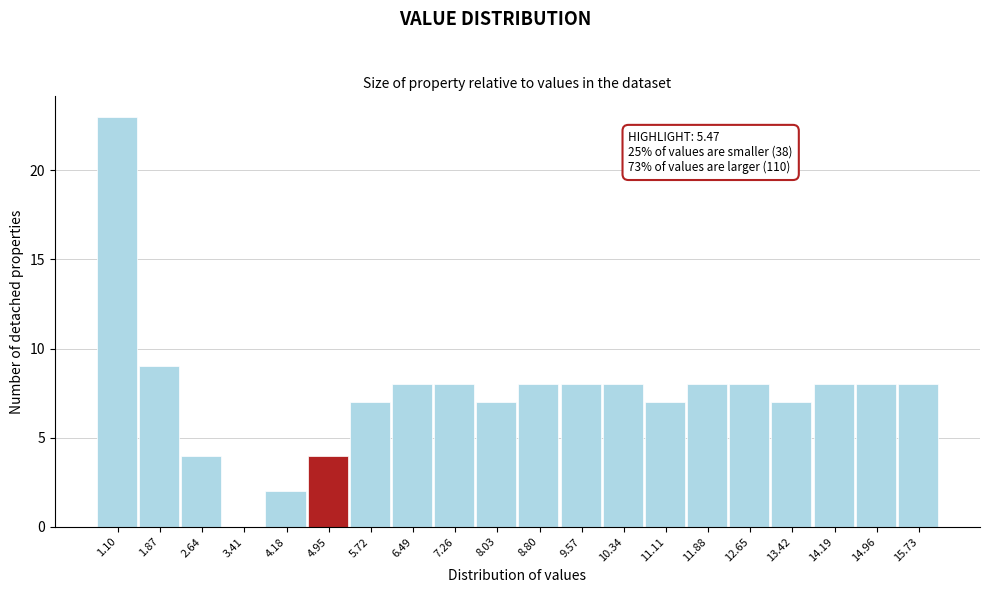

Reading right to left, list all the values displayed in this chart.

15.73=8	14.96=8	14.19=8	13.42=7	12.65=8	11.88=8	11.11=7	10.34=8	9.57=8	8.80=8	8.03=7	7.26=8	6.49=8	5.72=7	4.95=4	4.18=2	3.41=0	2.64=4	1.87=9	1.10=23